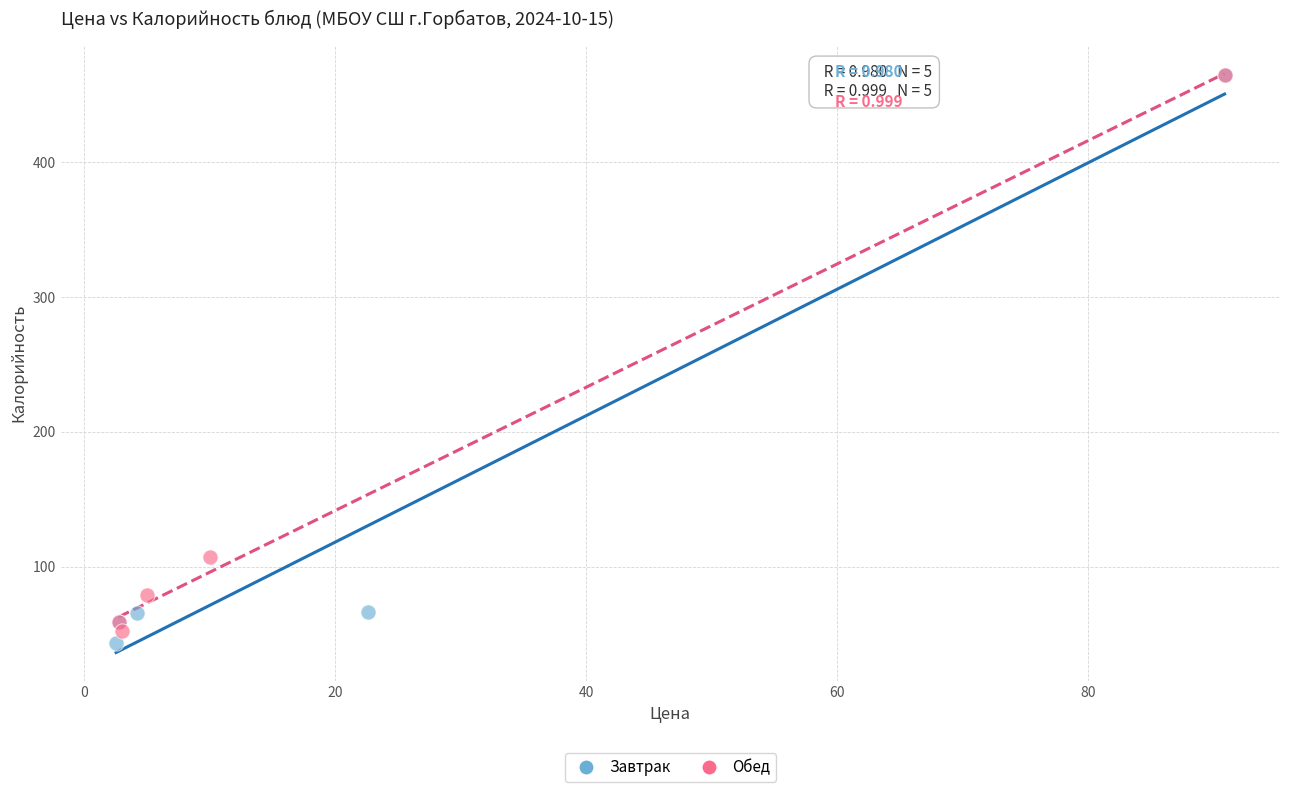

What are all the series names shown in the legend?

Завтрак, Обед